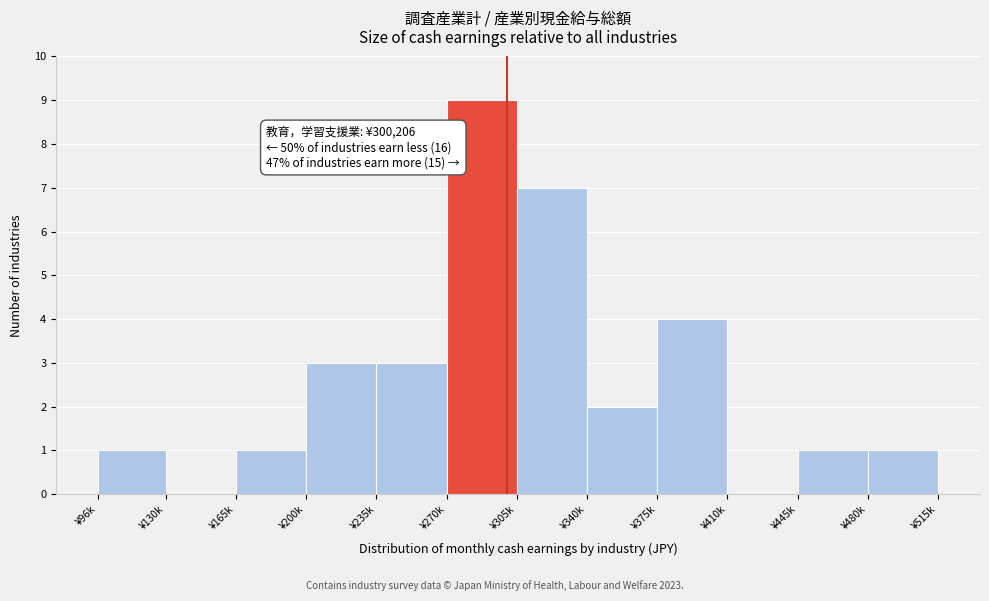

Reading right to left, transcribe all the data shown in this chart.

¥480k=1	¥445k=1	¥410k=0	¥375k=4	¥340k=2	¥305k=7	¥270k=9	¥235k=3	¥200k=3	¥165k=1	¥130k=0	¥96k=1